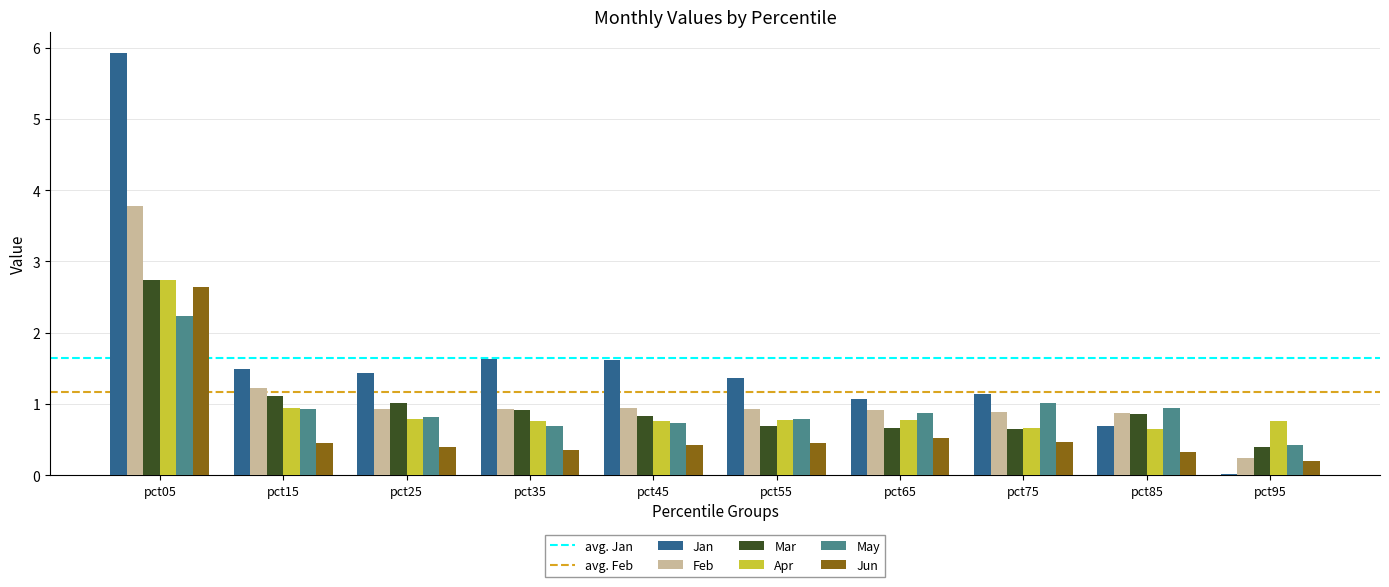

At which category is the sum across all series the highest?

pct05